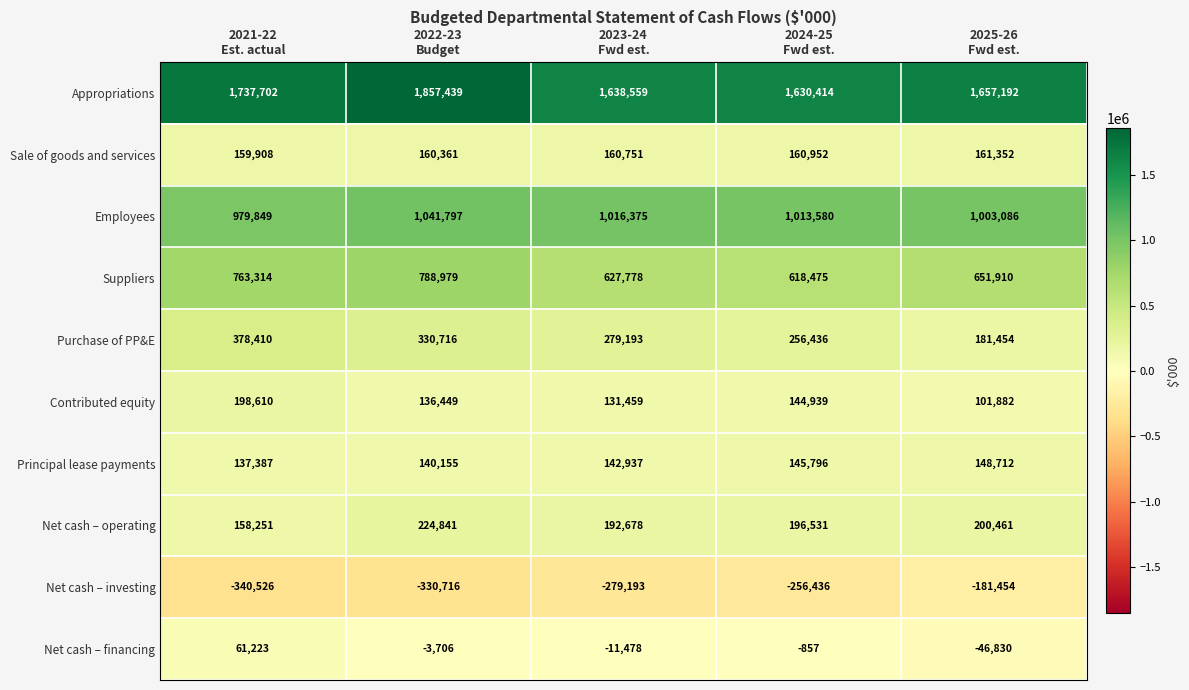

Which series has the widest spread of values?

Appropriations